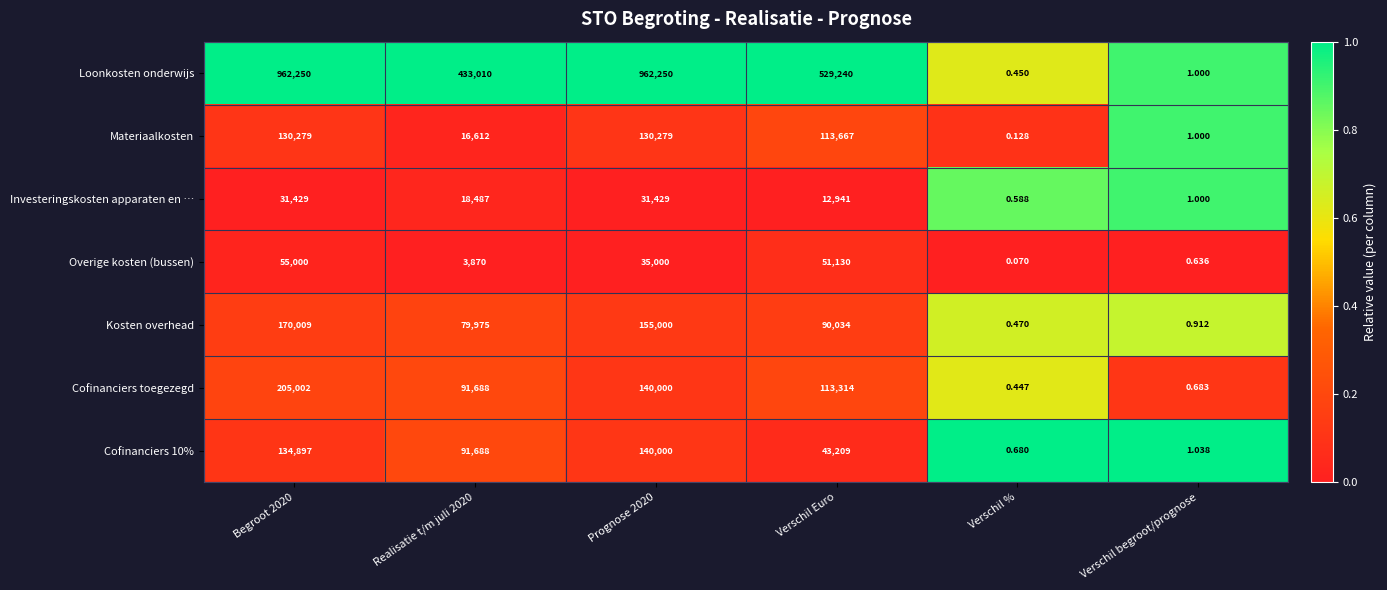

At which category does the chart reach its minimum across all series?

Verschil %